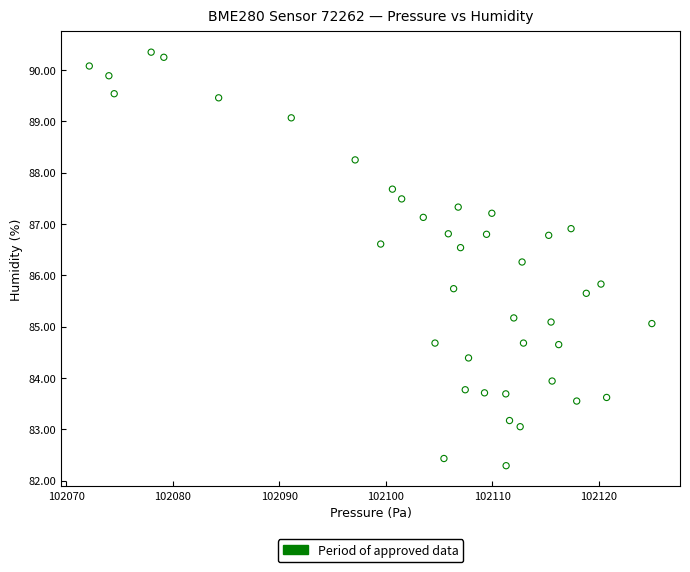

What Y value in the scatter plot is closest to 86?

85.8